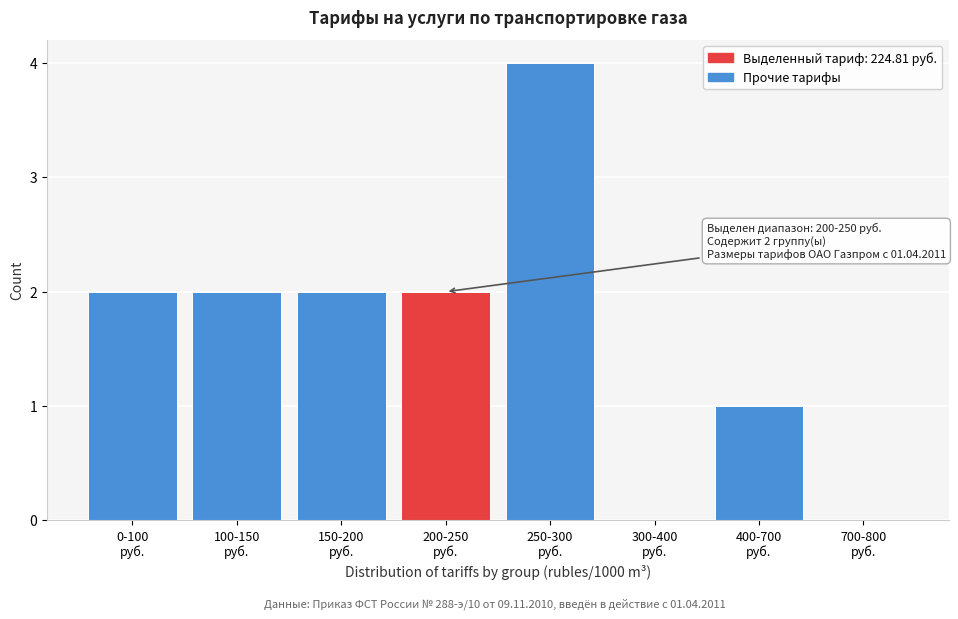

What is the sum of all values?

13